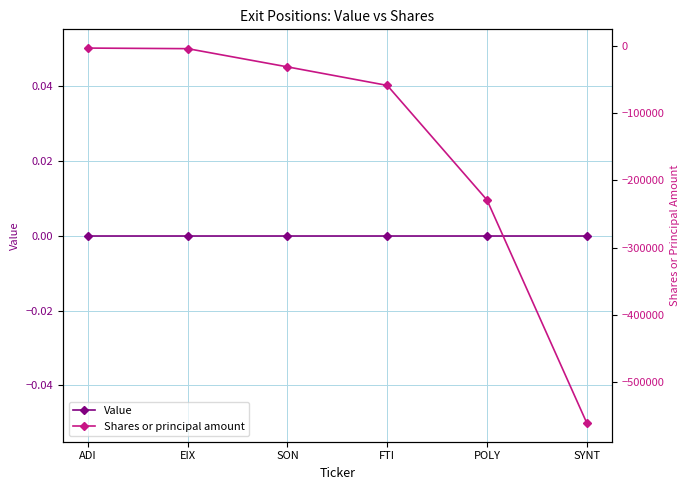

What is the difference between the maximum and minimum values in the Shares or principal amount series?

558238